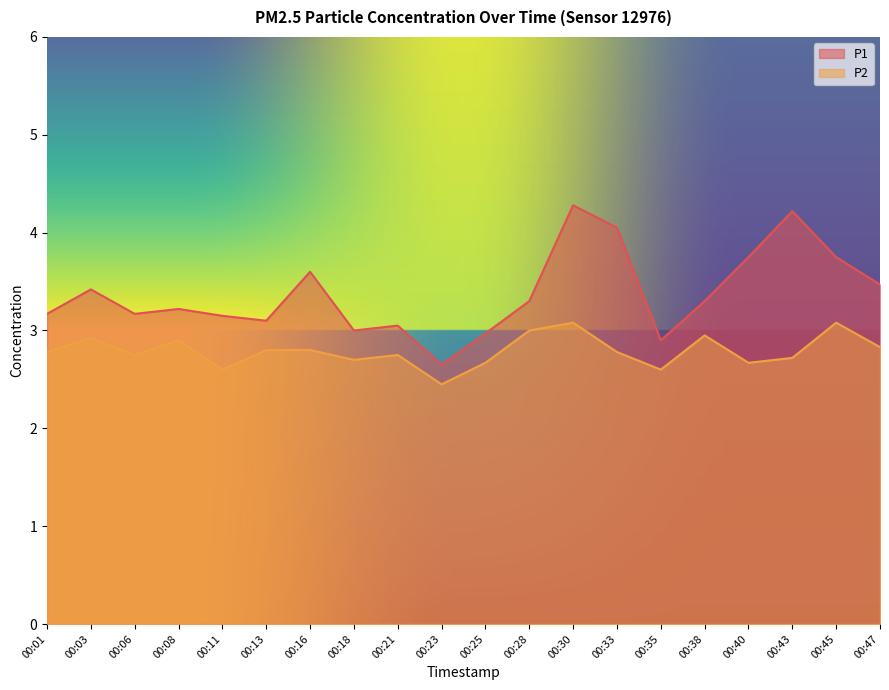

List the series in order of their peak value, highest first.

P1, P2